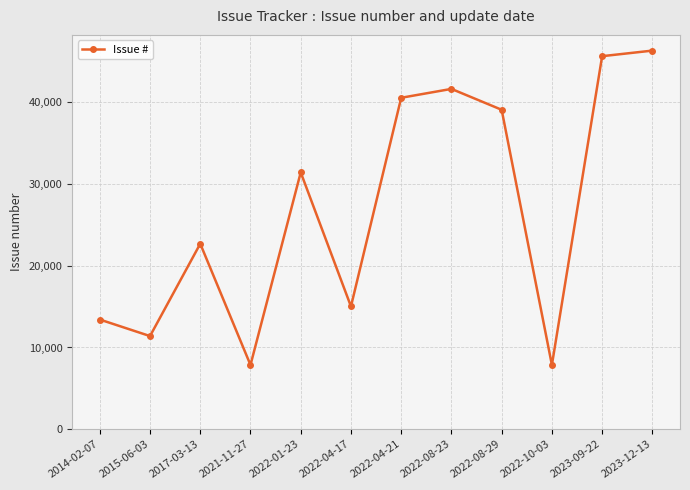

What is the label of the 5th point from the left?

2022-01-23